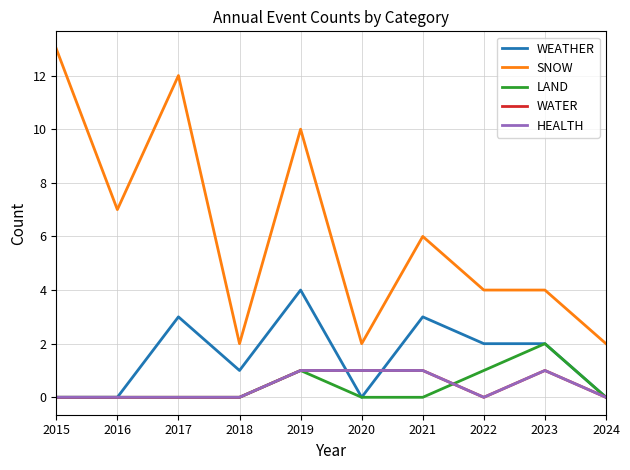

Does the chart have visible grid lines?

Yes